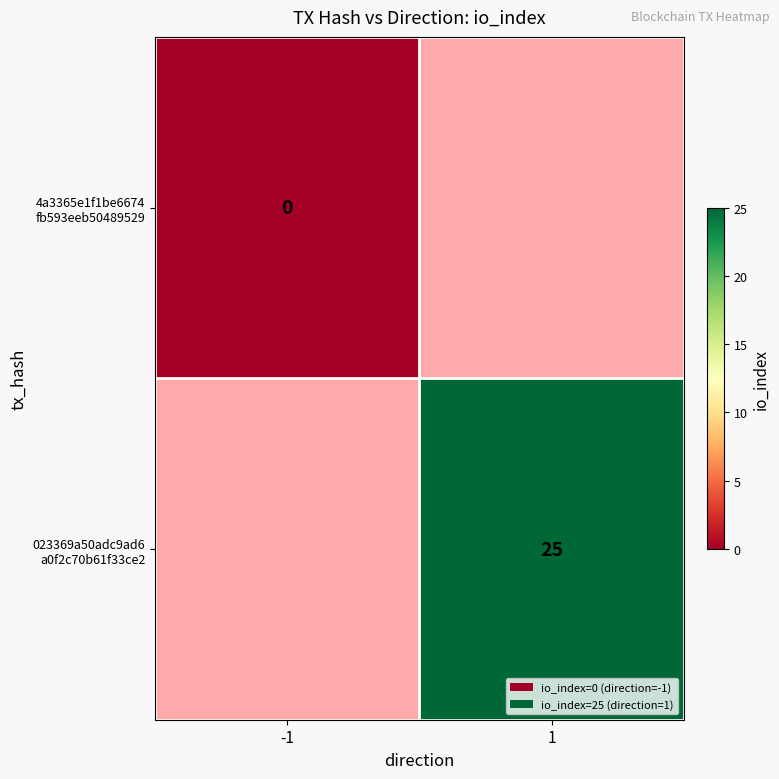

What is the maximum value shown in the chart?

25.0